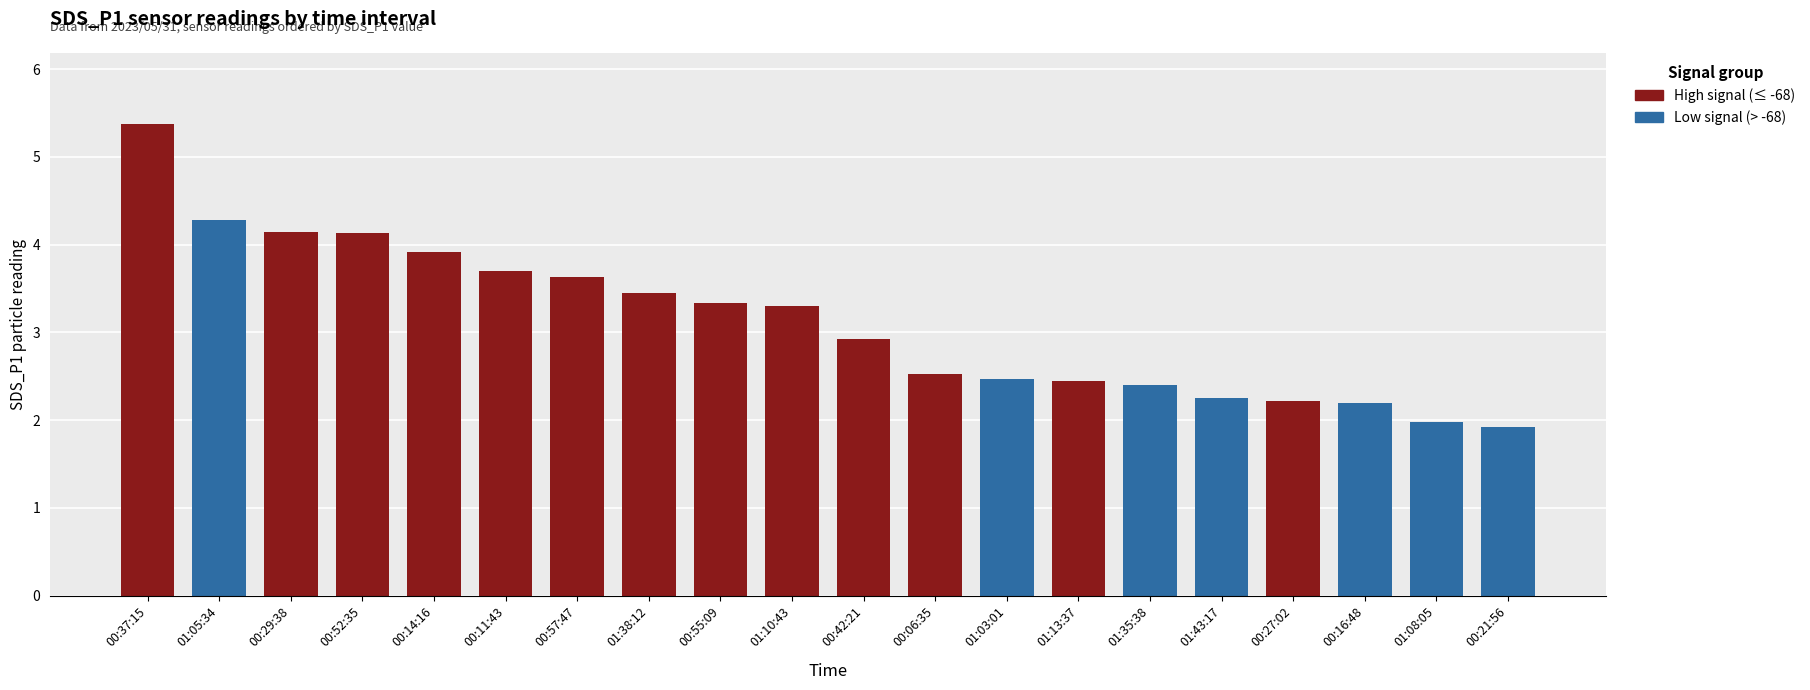

What is the label of the 1st bar from the left?

00:37:15